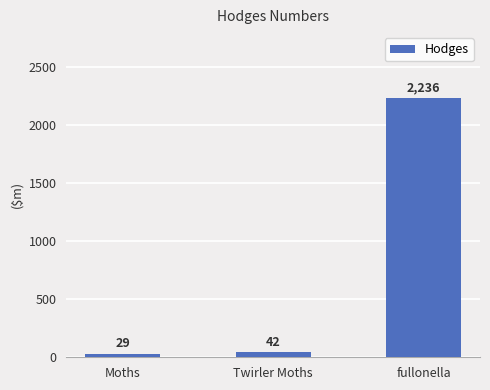

List the labels in order of value, smallest first.

Moths, Twirler Moths, fullonella